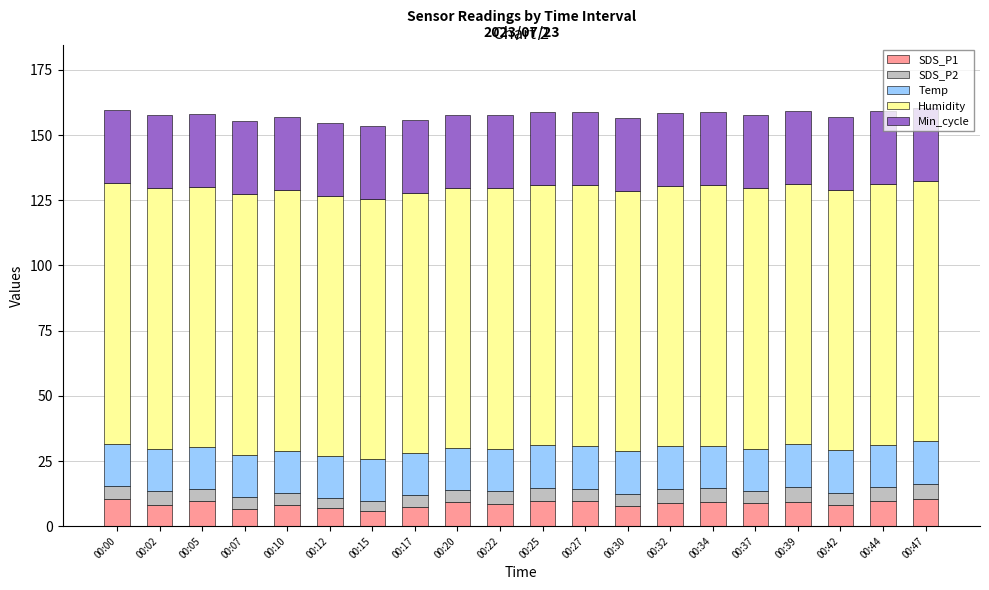

What is the total value across all series at 00:39?

159.3